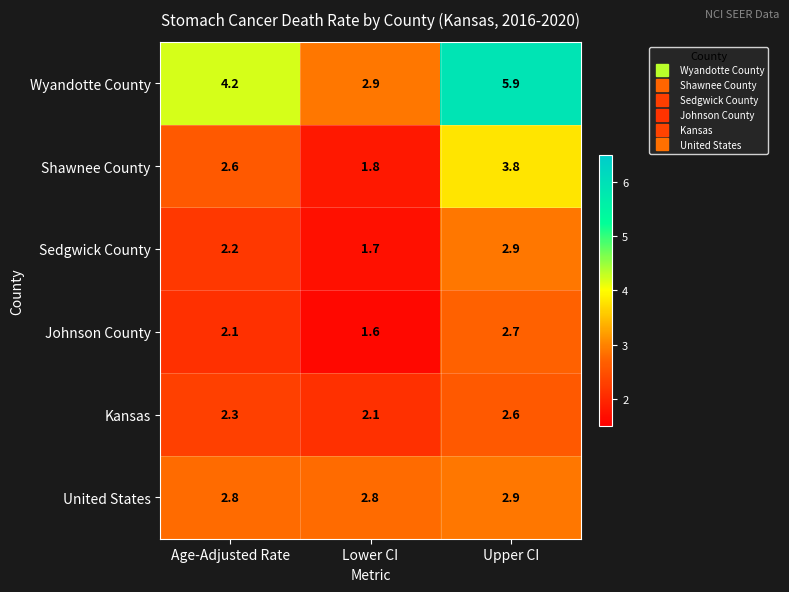

How many categories are shown in the chart?

3